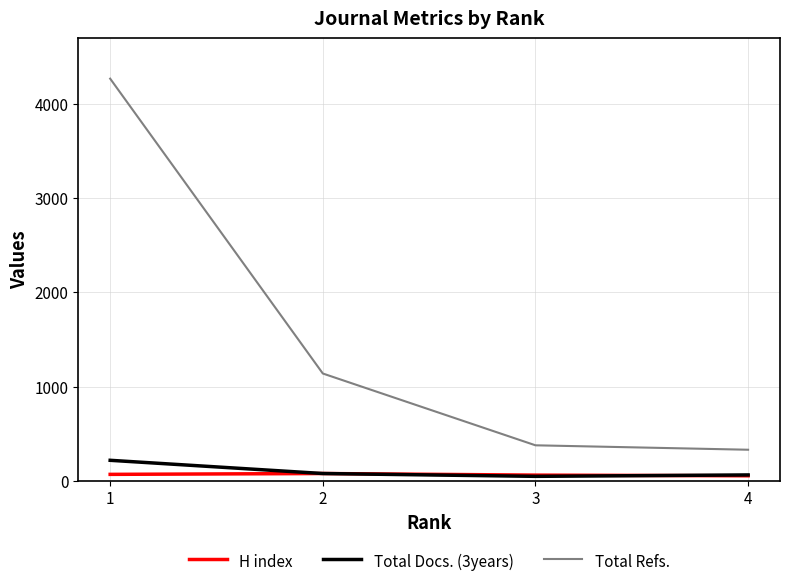

Which series has the largest range (max minus min)?

Total Refs.